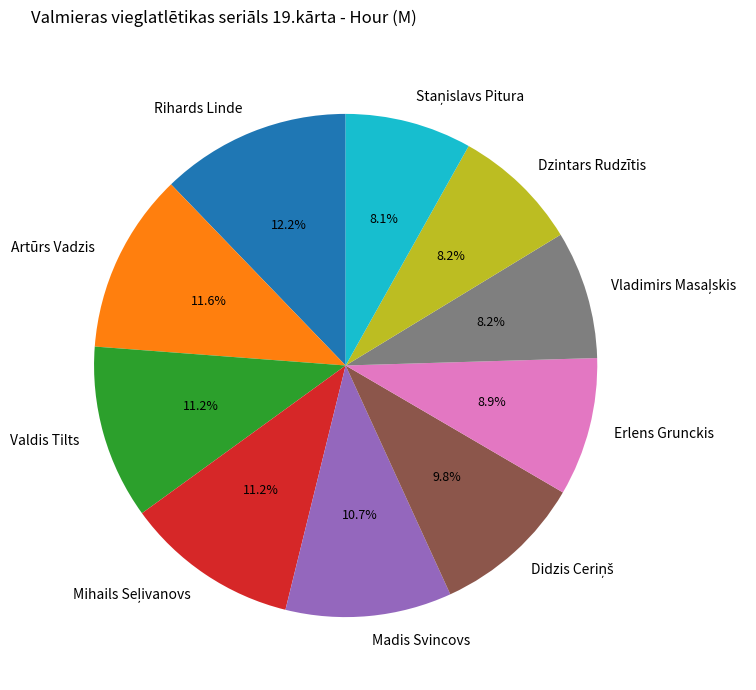

How many segments does this pie chart have?

10